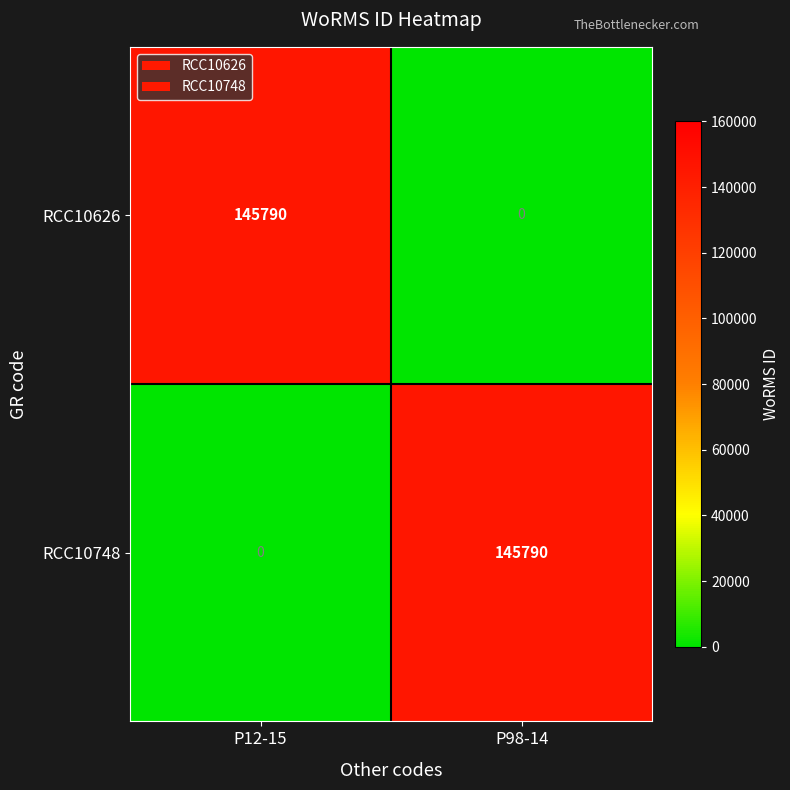

What is the average value of the RCC10626 series?

72895